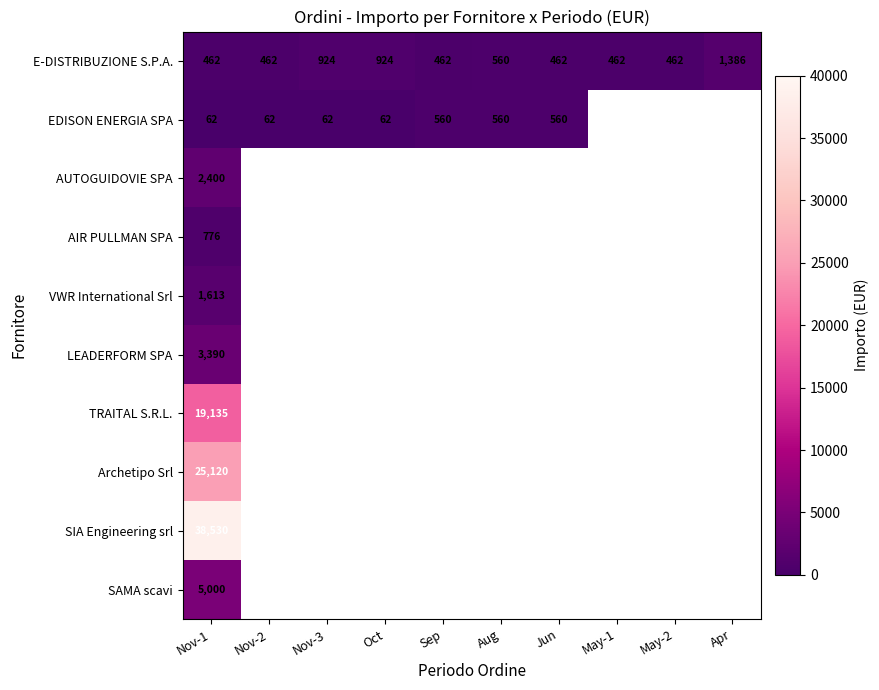

Which has a higher value, Nov-2 or Sep?

Nov-2